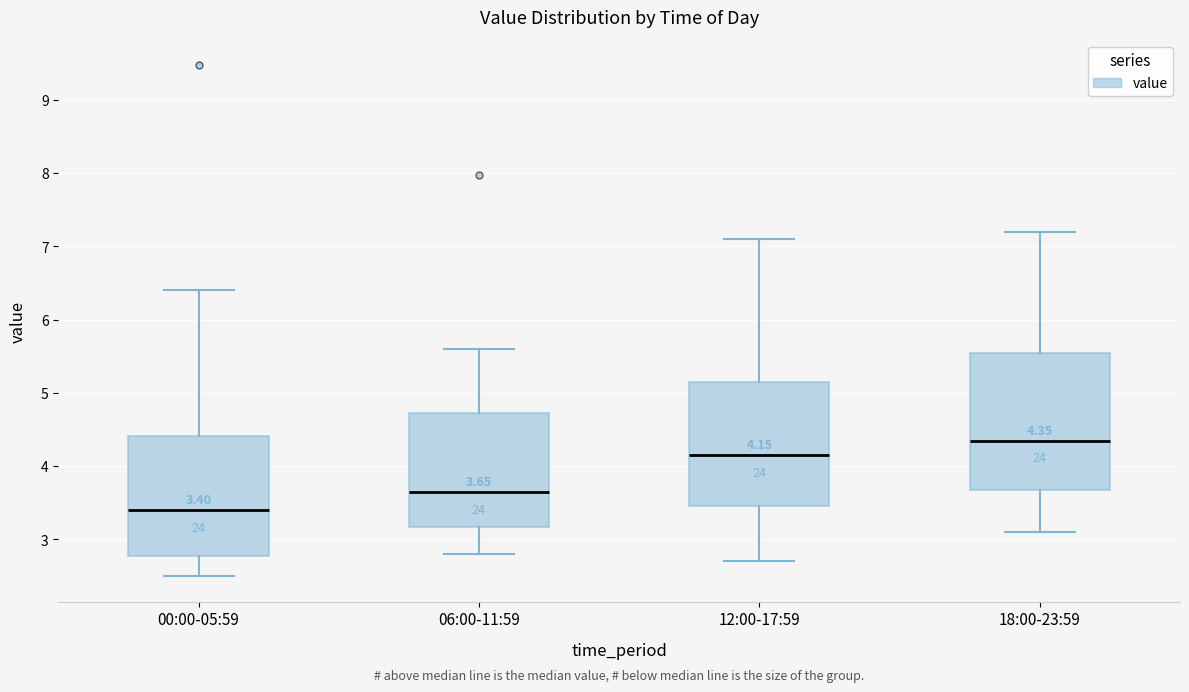

Which box is the tallest, from its lower edge to its upper edge?

18:00-23:59